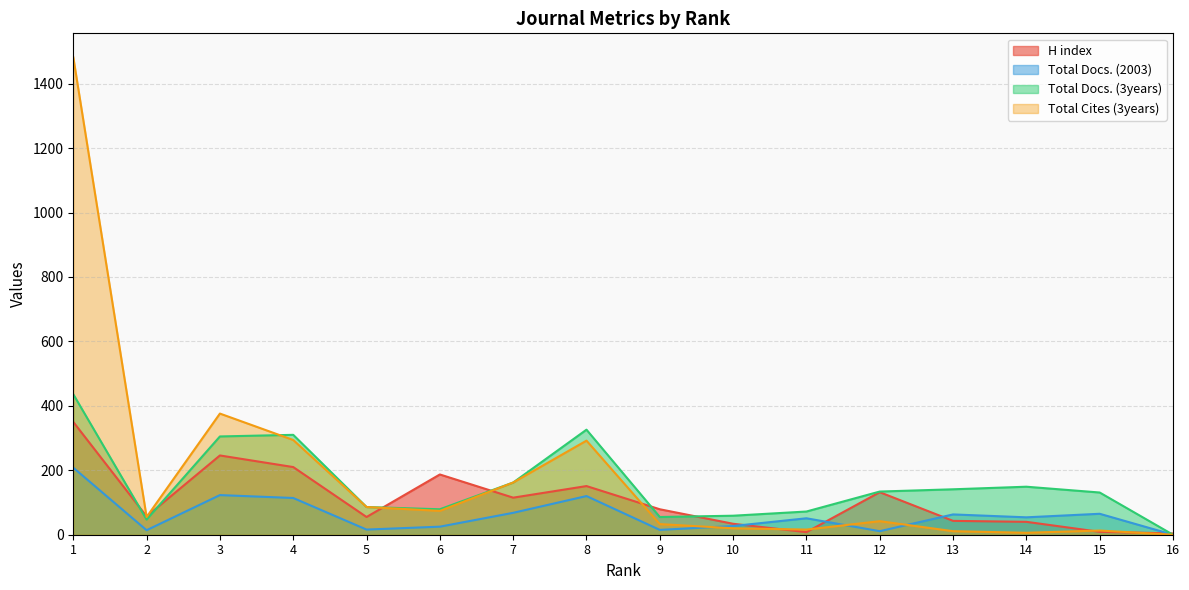

What is the sum of all Total Docs. (3years) values?

2492